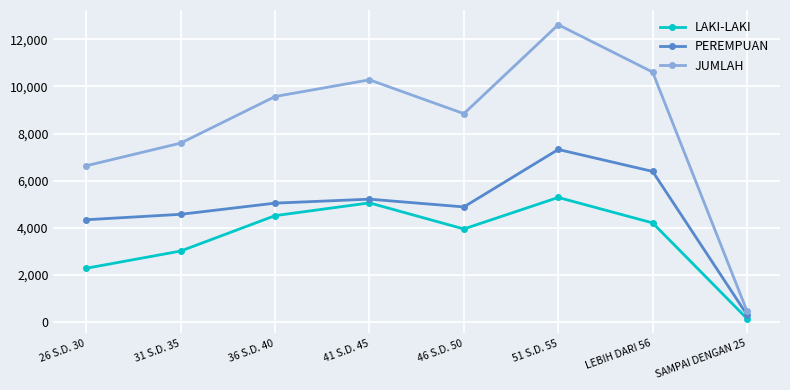

Which series has the largest range (max minus min)?

JUMLAH